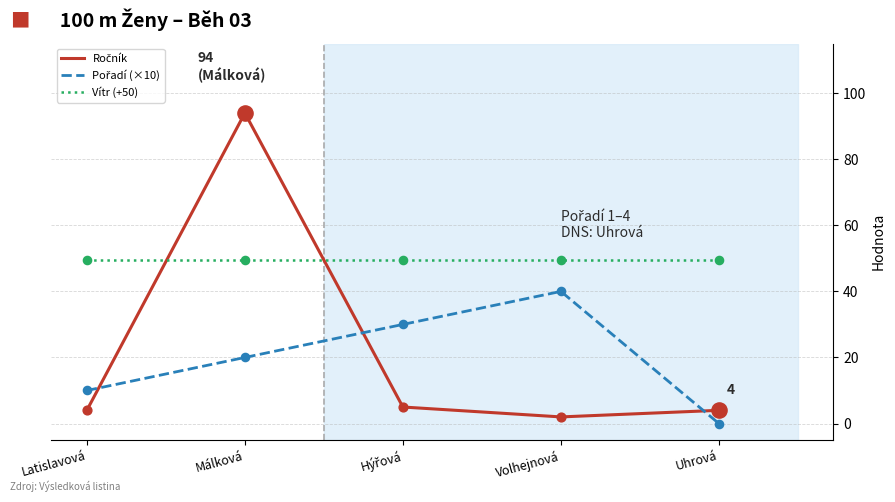

What is the difference between the highest and lowest values at Uhrová?

49.5